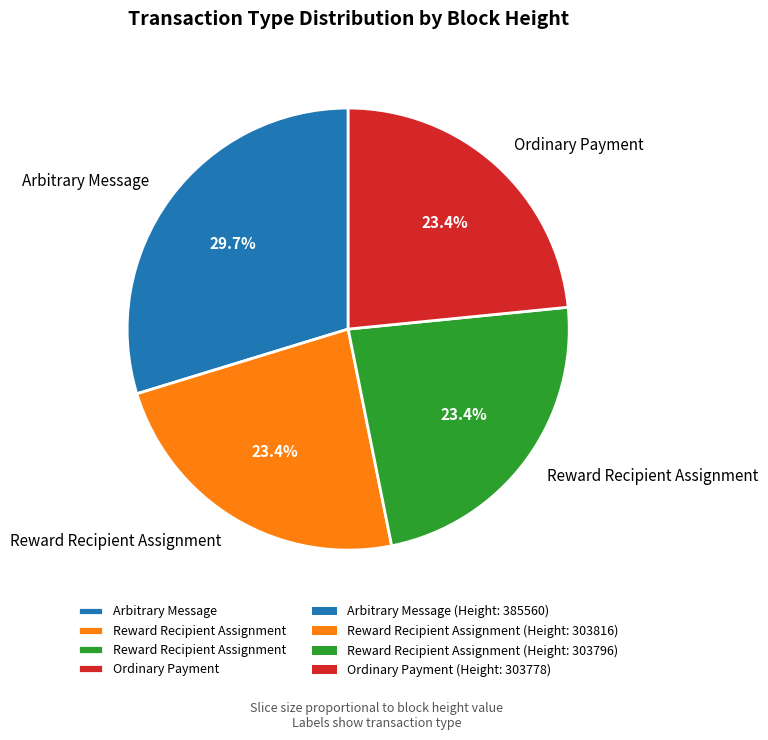

Is there a majority slice in this chart?

No